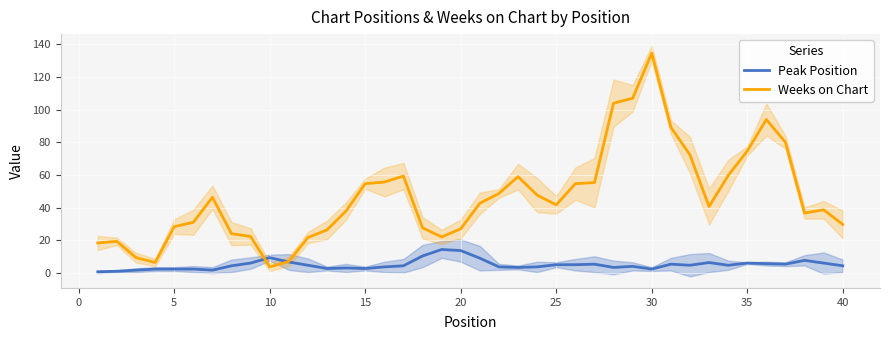

What is the greatest value displayed?

134.7